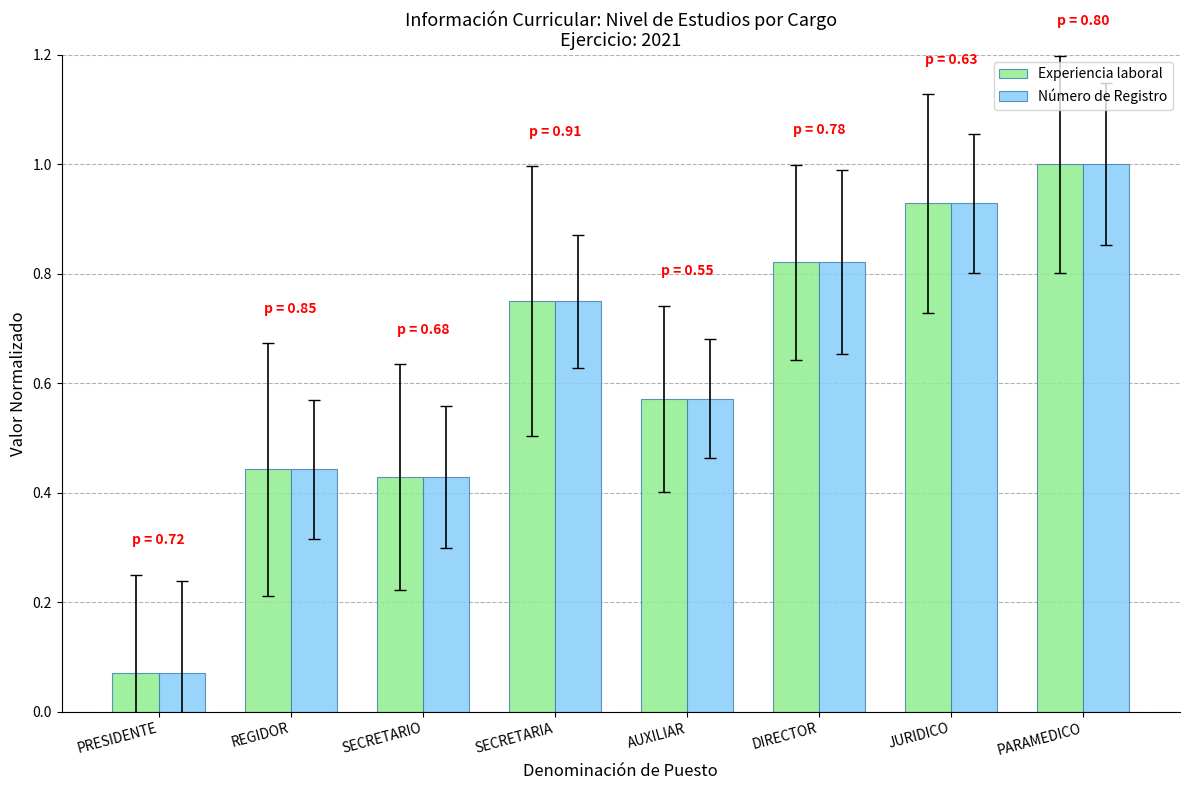

What is the sum of the Número de Registro values at DIRECTOR and SECRETARIA?

1.6